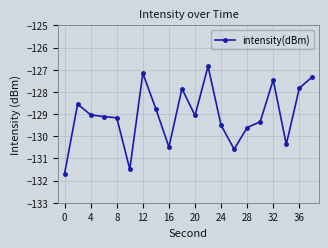

True or false: the data has more than 1 interior local peaks.

True